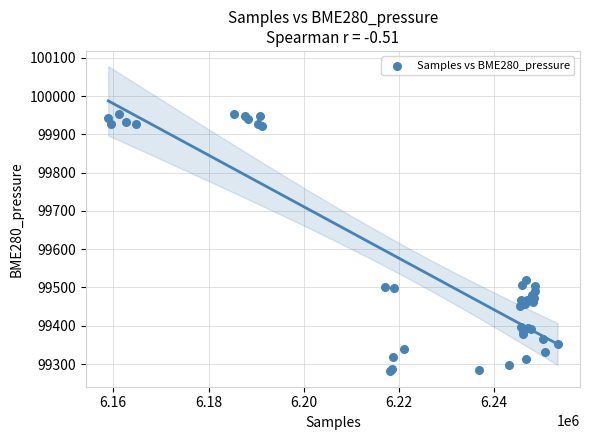

What Y value in the scatter plot is closest to 99616?

99518.7